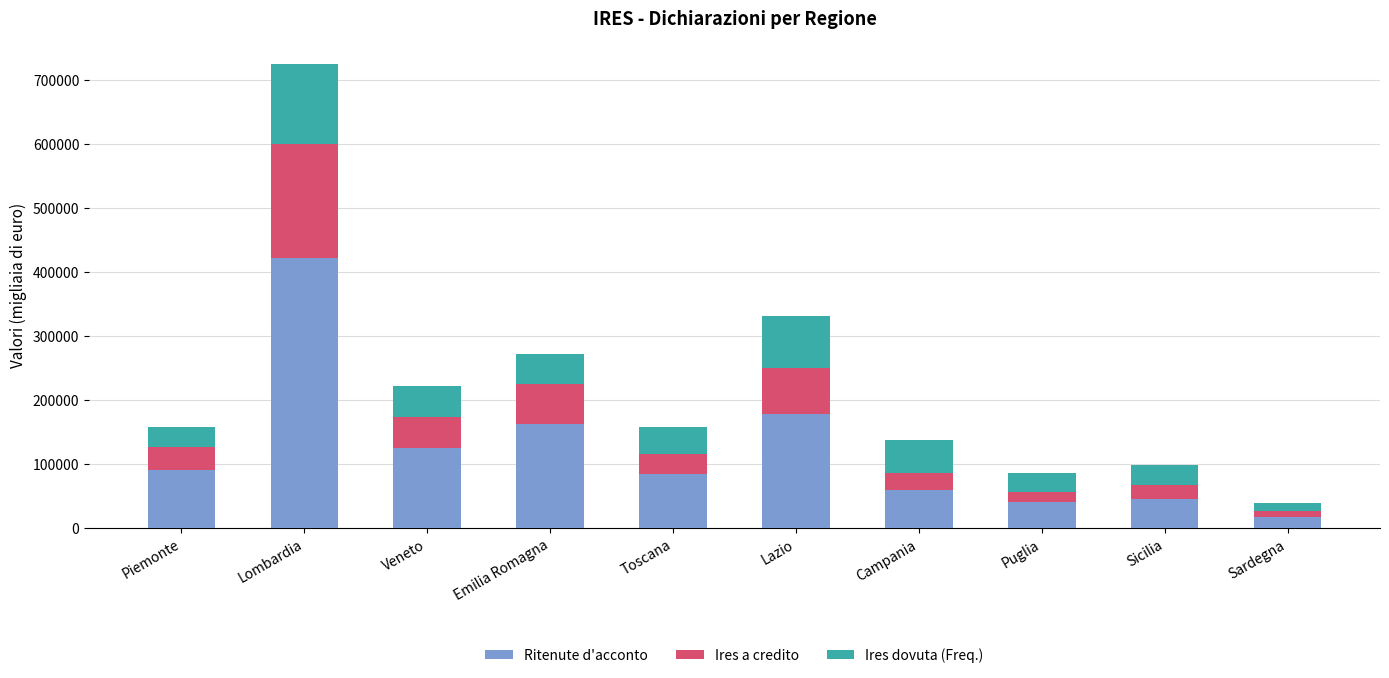

What is the sum of the Ritenute d'acconto values at Emilia Romagna and Piemonte?

253583